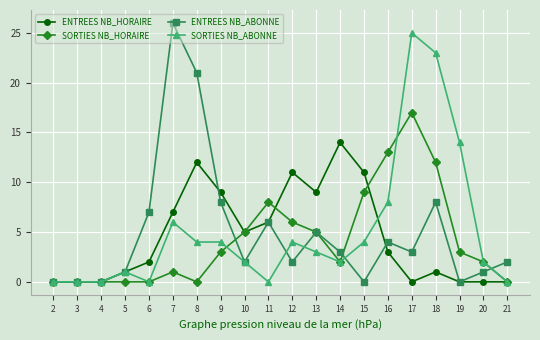

At which label does ENTREES NB_ABONNE reach its peak?

7